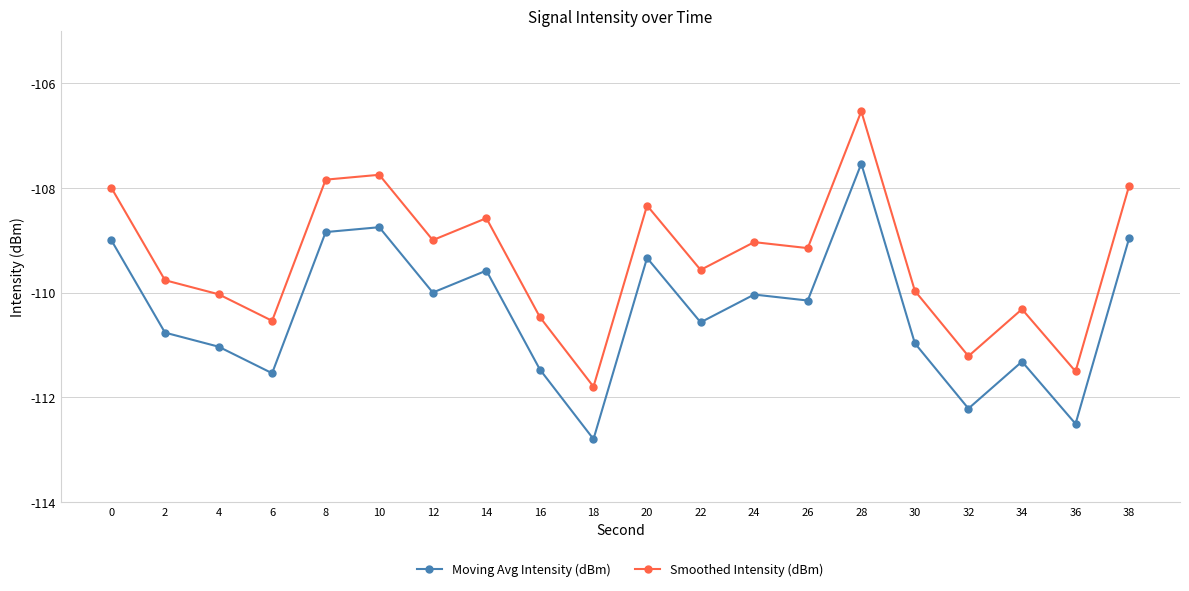

How many interior local peaks does the Smoothed Intensity (dBm) series have?

6